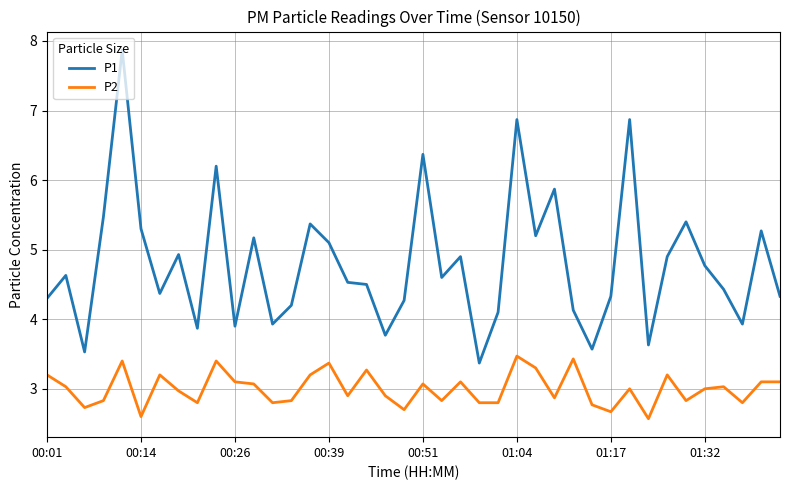

True or false: P2 and P1 intersect in this chart.

False